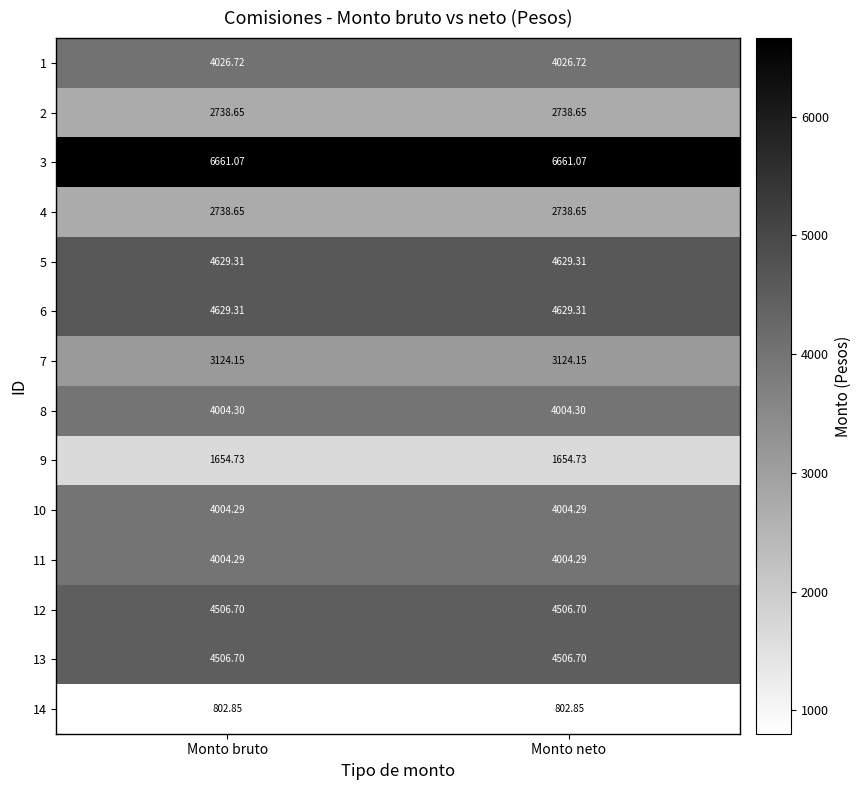

Is the value of 1 at Monto neto greater than the value of 5 at Monto bruto?

No